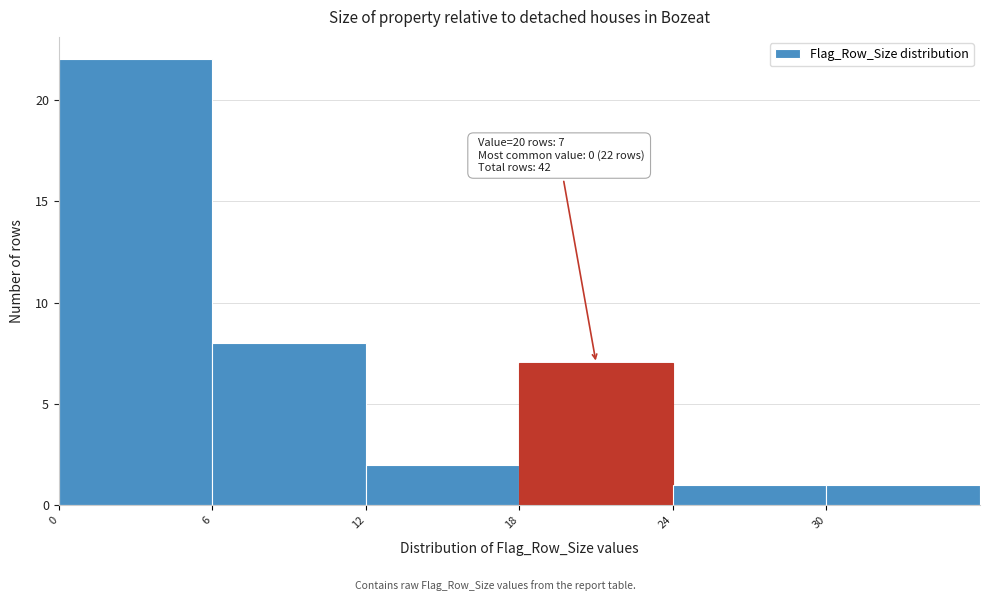

Over which range of the x-axis is the bar tallest?

0 to 6